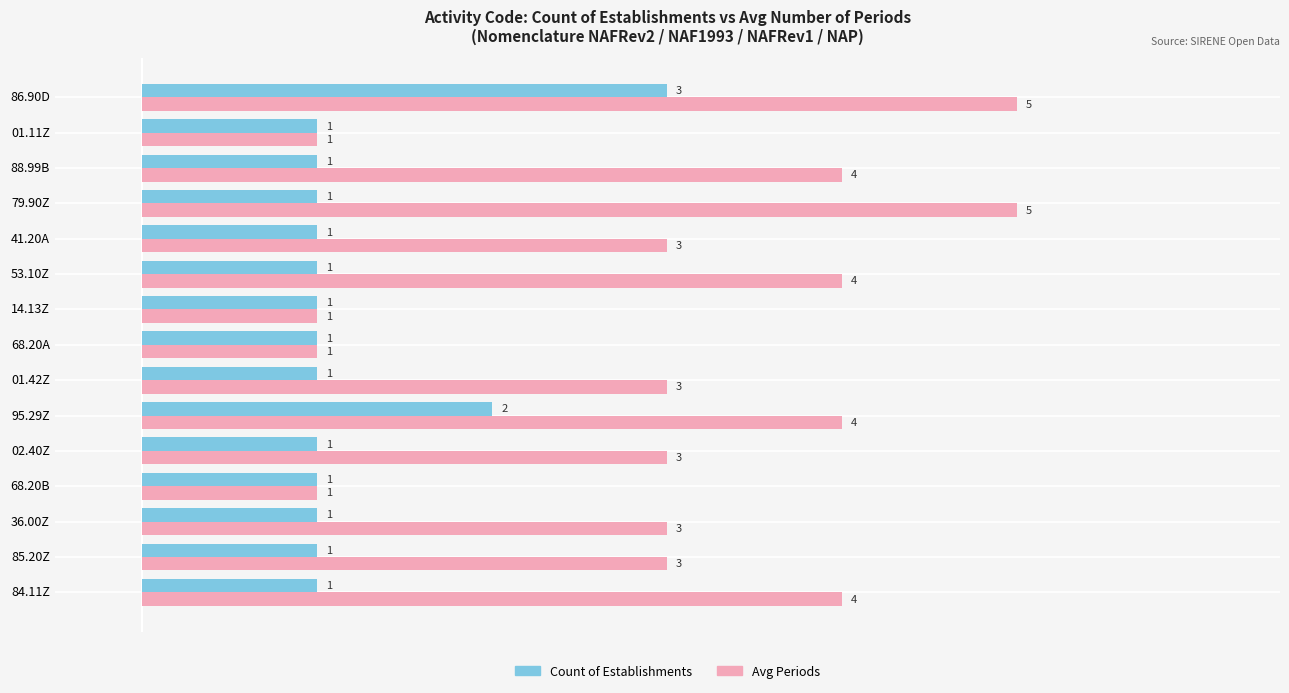

At which category is the sum across all series the highest?

86.90D